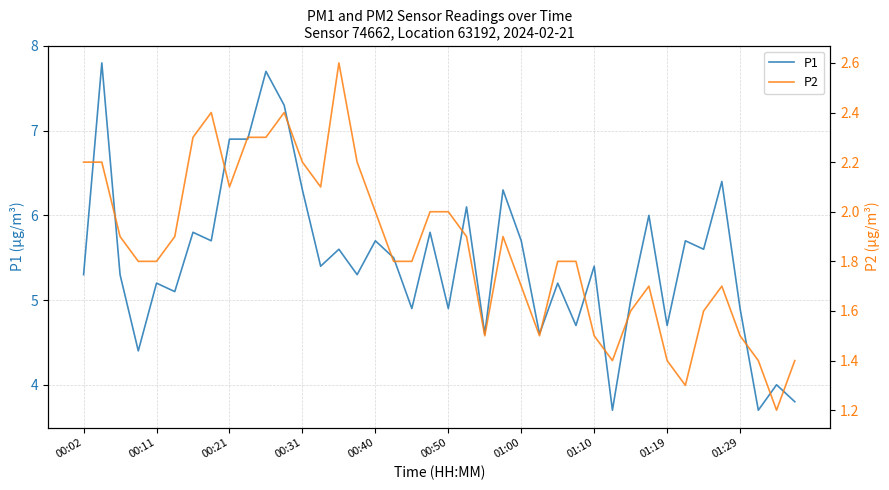

How many lines are shown in the chart?

2